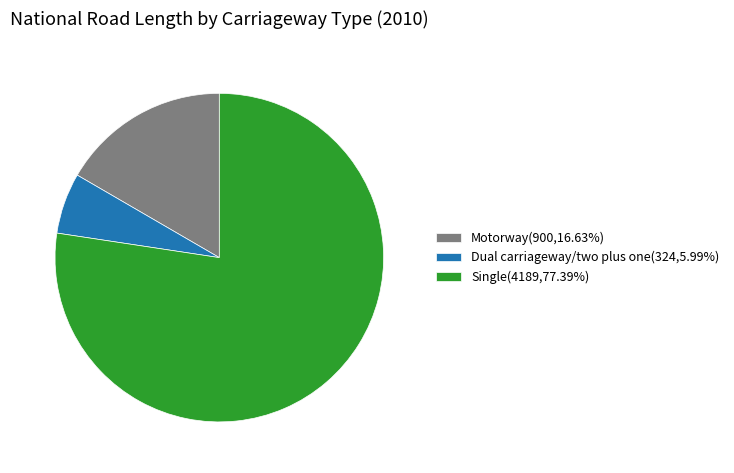

Combined, do Dual carriageway/two plus one(324,5.99%) and Single(4189,77.39%) account for over 50%?

Yes